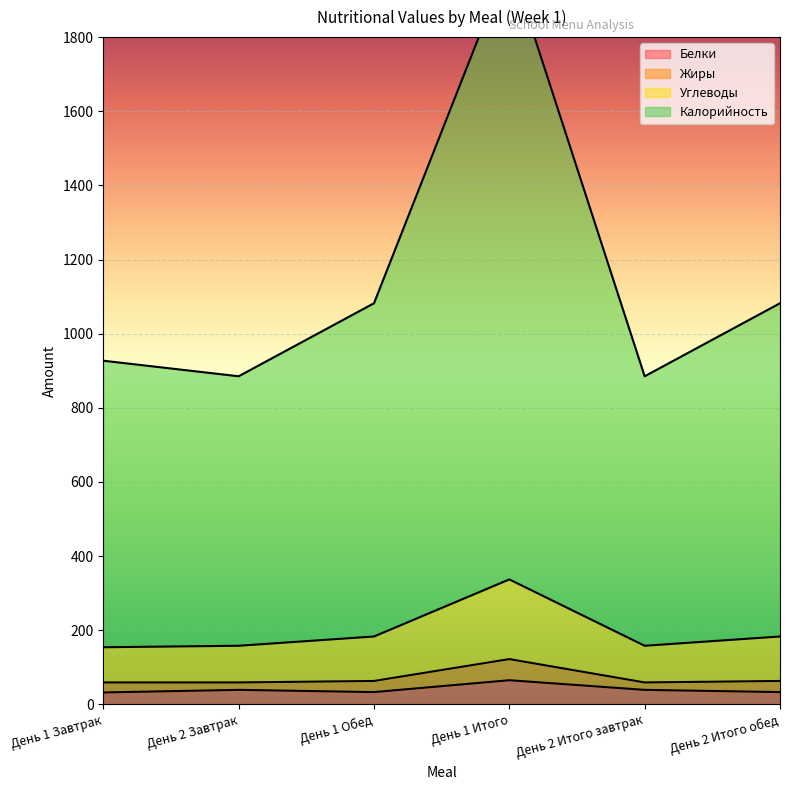

How many lines are shown in the chart?

4